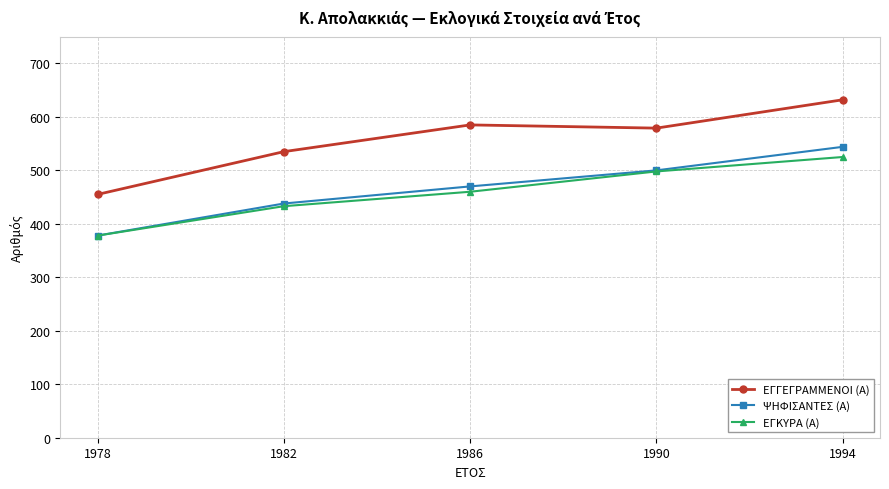

How many lines are shown in the chart?

3